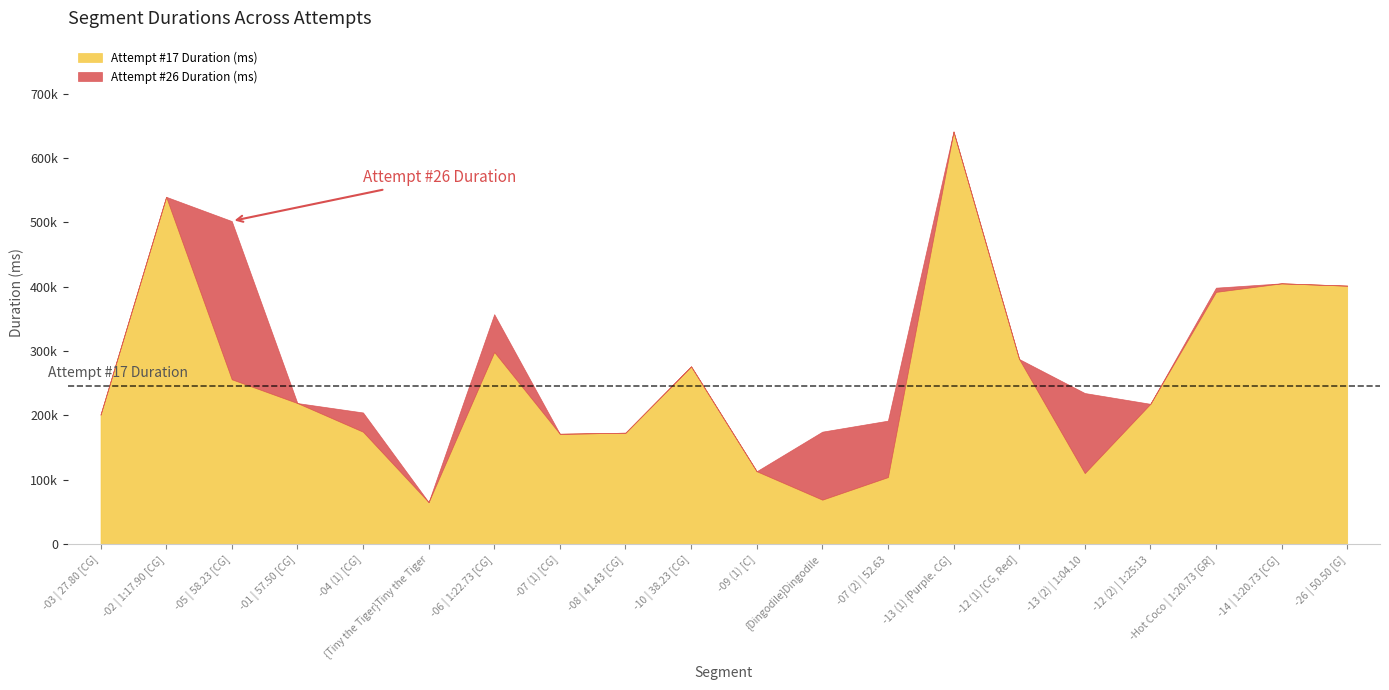

In Attempt #17 Duration (ms), how many points are higher than both neighbors (excluding endpoints)?

5